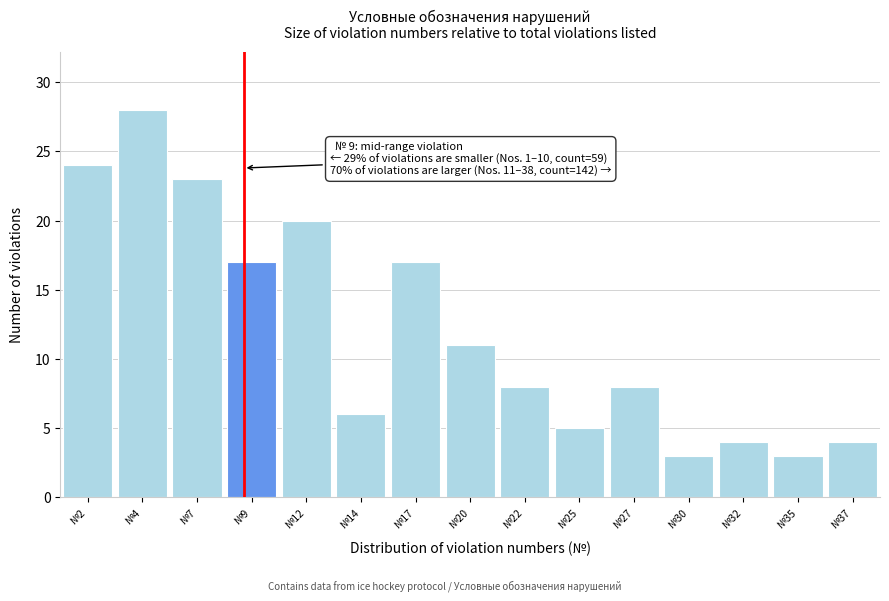

Reading right to left, transcribe all the data shown in this chart.

№37=4	№35=3	№32=4	№30=3	№27=8	№25=5	№22=8	№20=11	№17=17	№14=6	№12=20	№9=17	№7=23	№4=28	№2=24